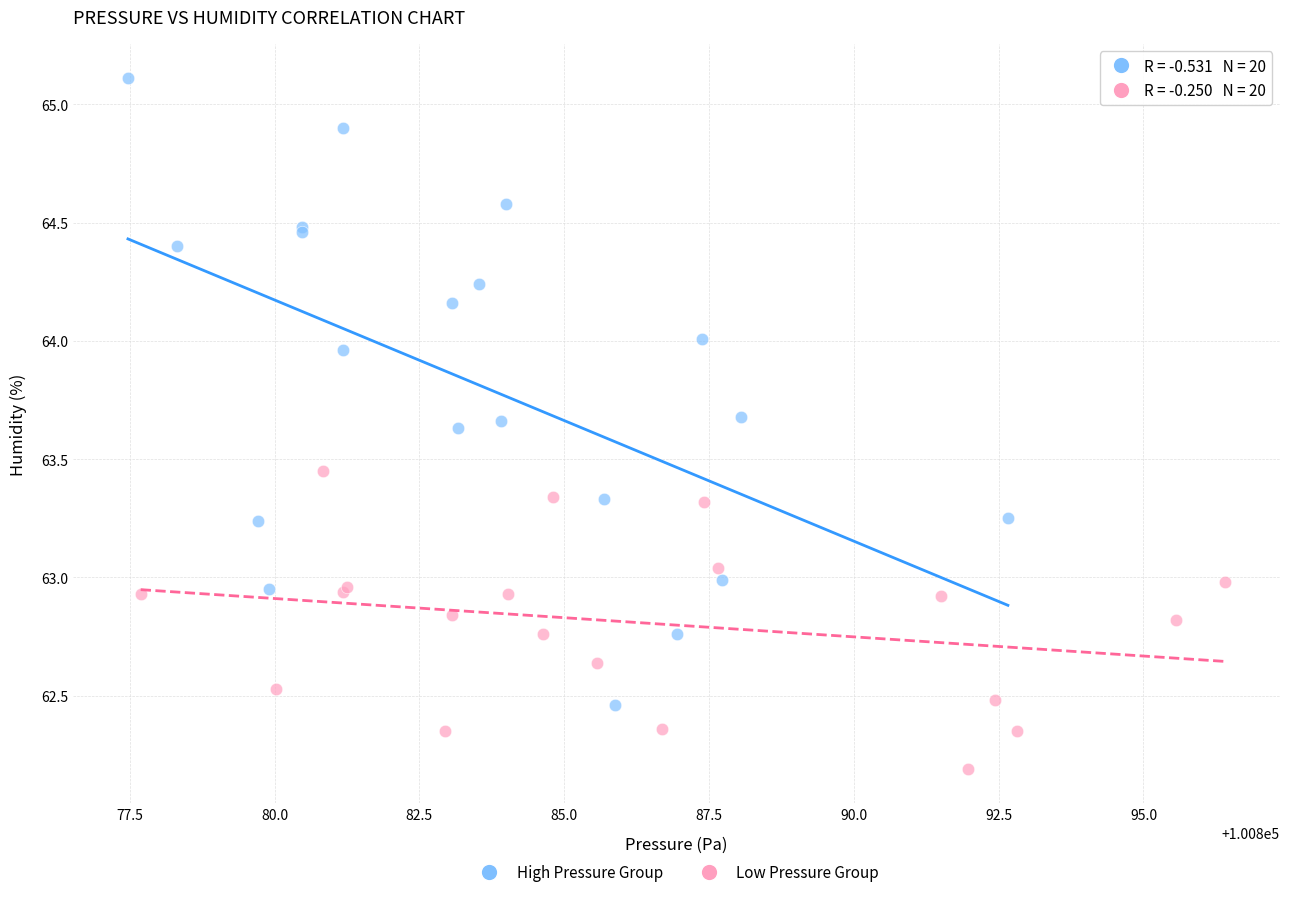

Which series reaches the minimum Y coordinate?

Low Pressure Group